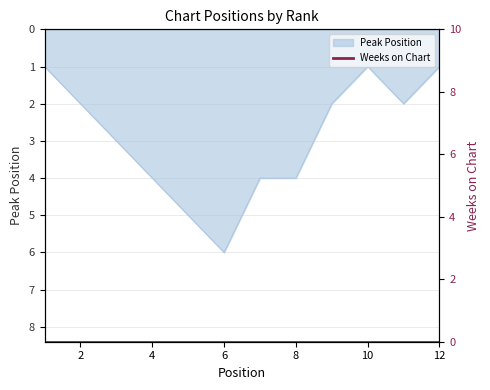

What is the maximum value shown in the chart?

6